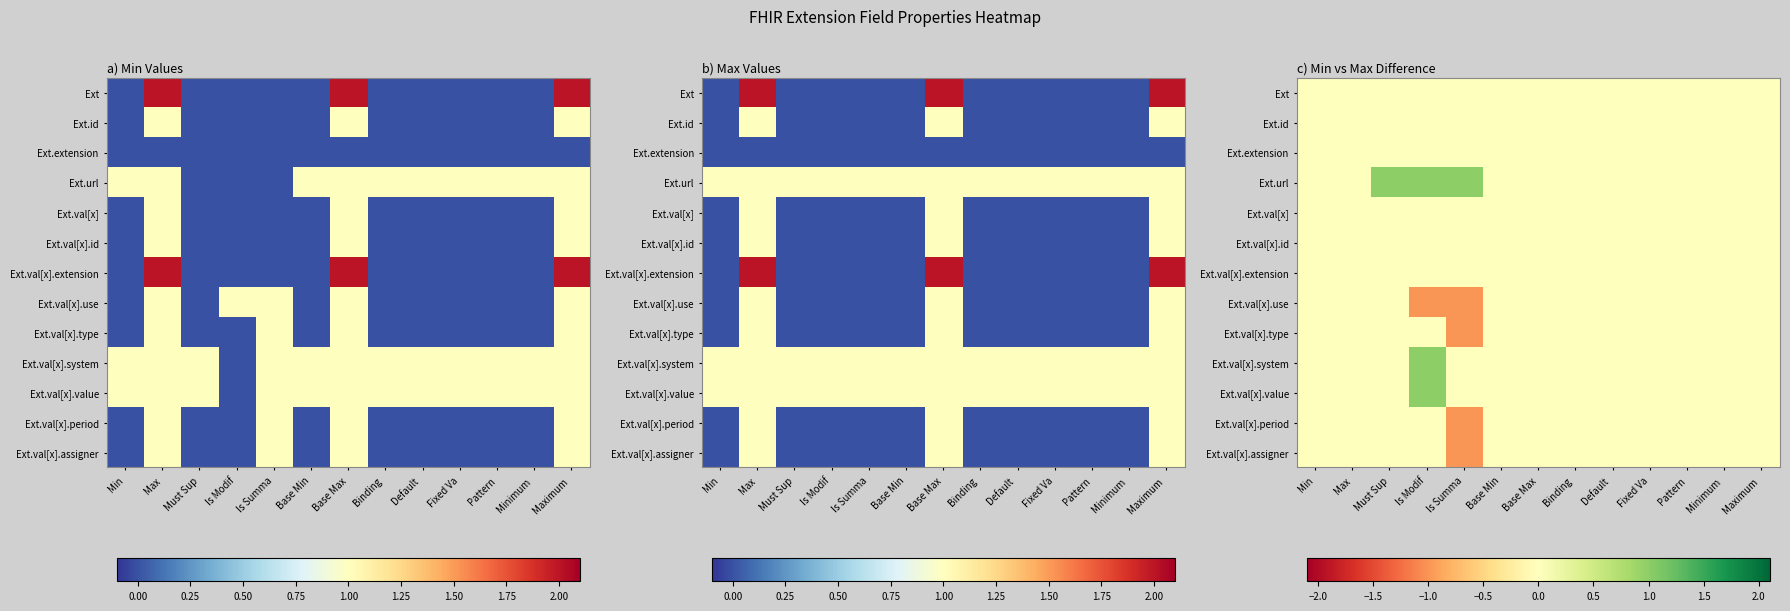

At which category does the chart reach its peak across all series?

Must Sup